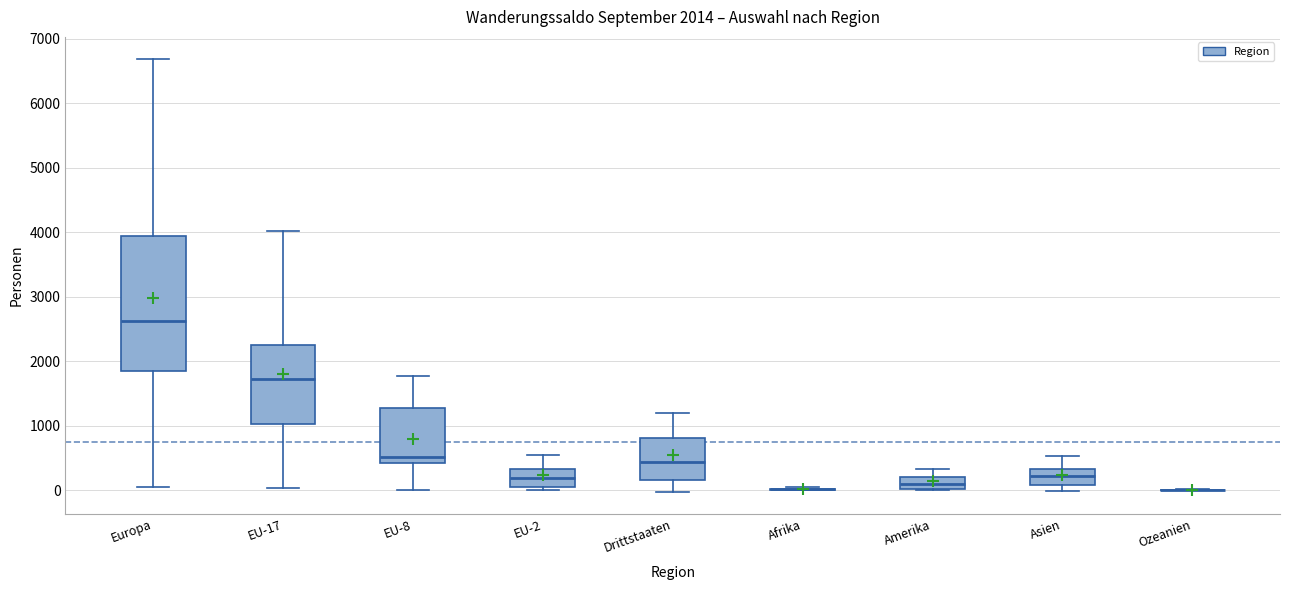

Which box is the tallest, from its lower edge to its upper edge?

Europa